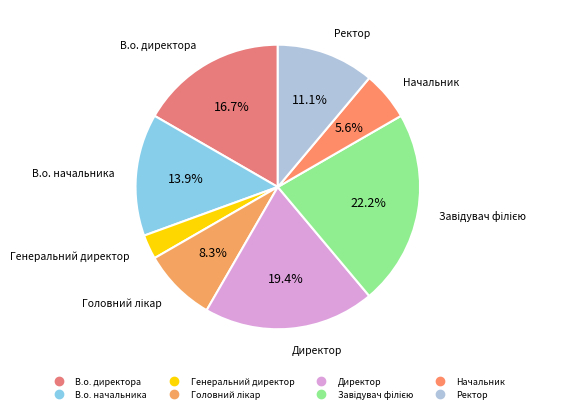

What is the smallest slice in the pie chart?

Генеральний директор